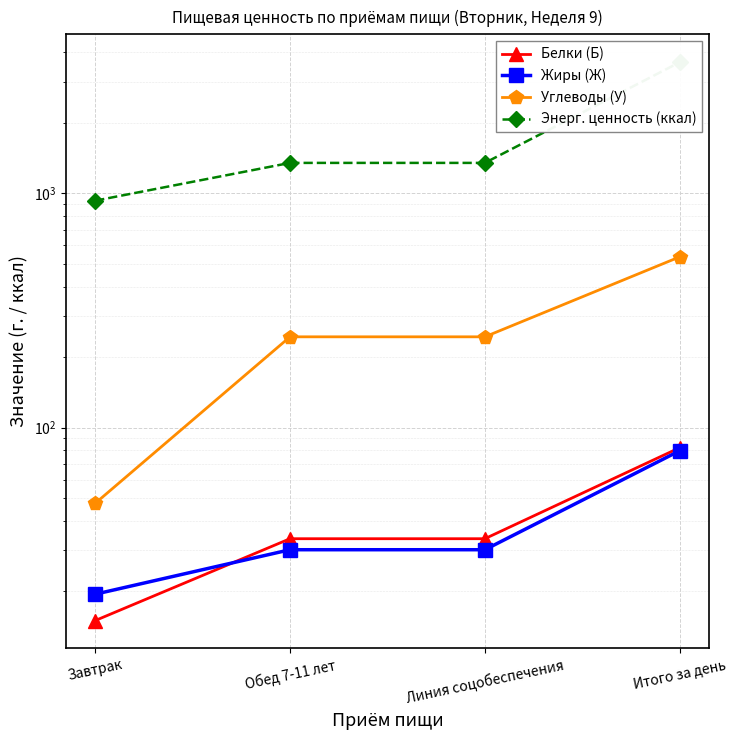

Is it true that Жиры (Ж) equals 79.6 at Итого за день?

True